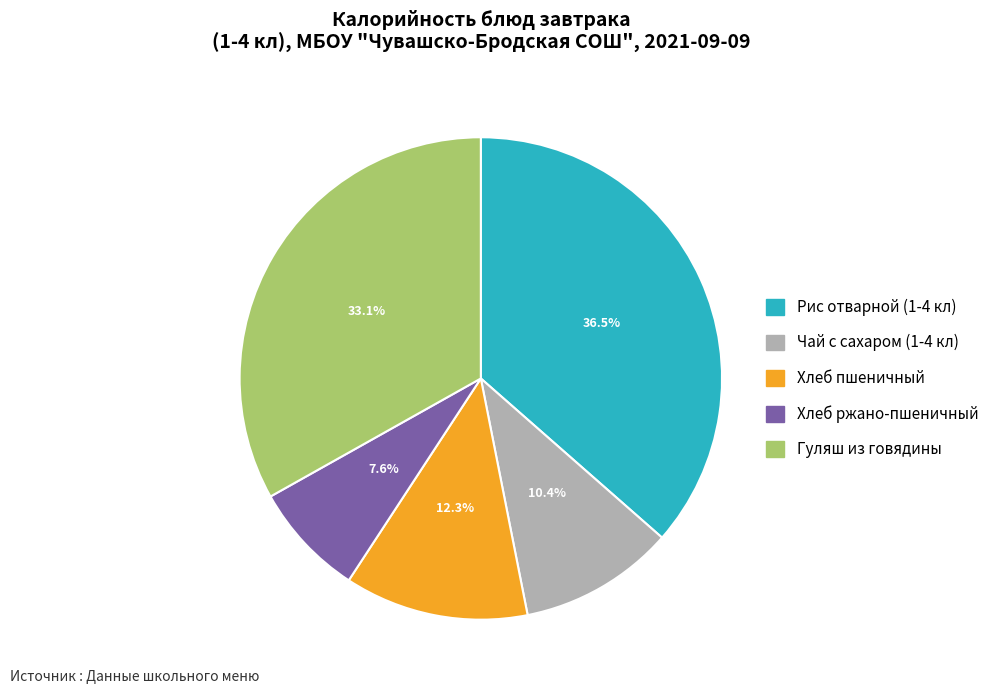

What is the smallest slice in the pie chart?

Хлеб ржано-пшеничный